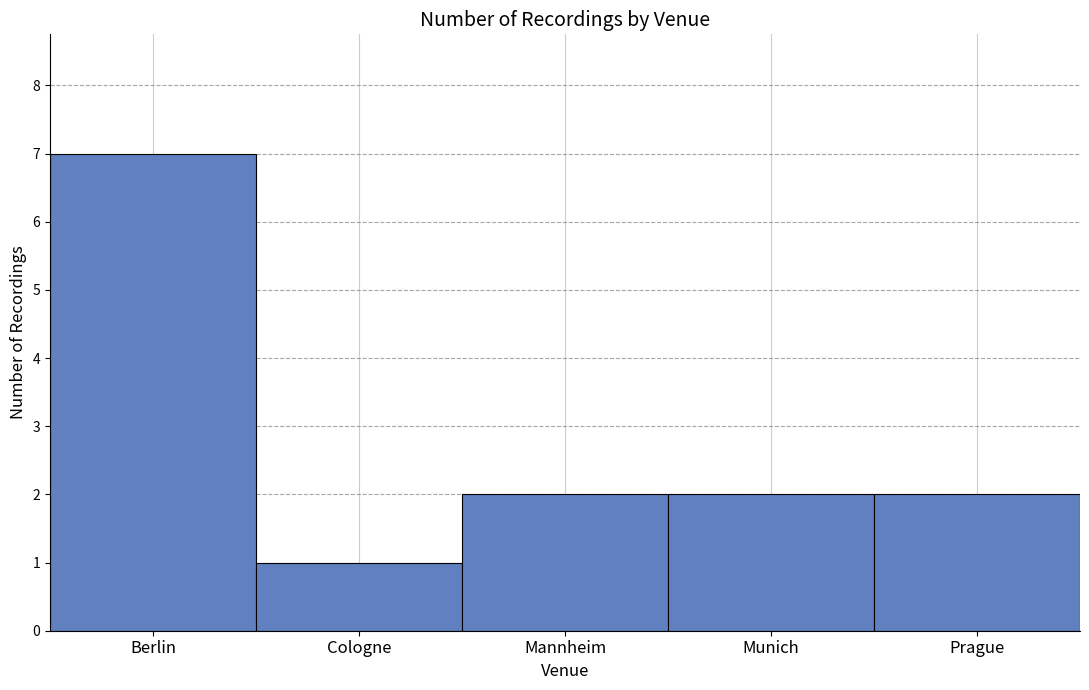

How many series are shown in this chart?

1